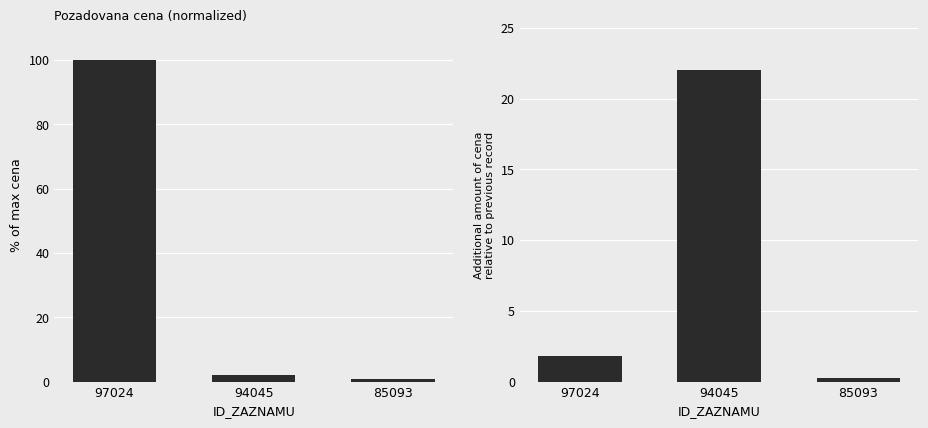

Rank the series by their average value, from highest to lowest.

POZADOVANA_CENA, POZADOVANA_CENA delta